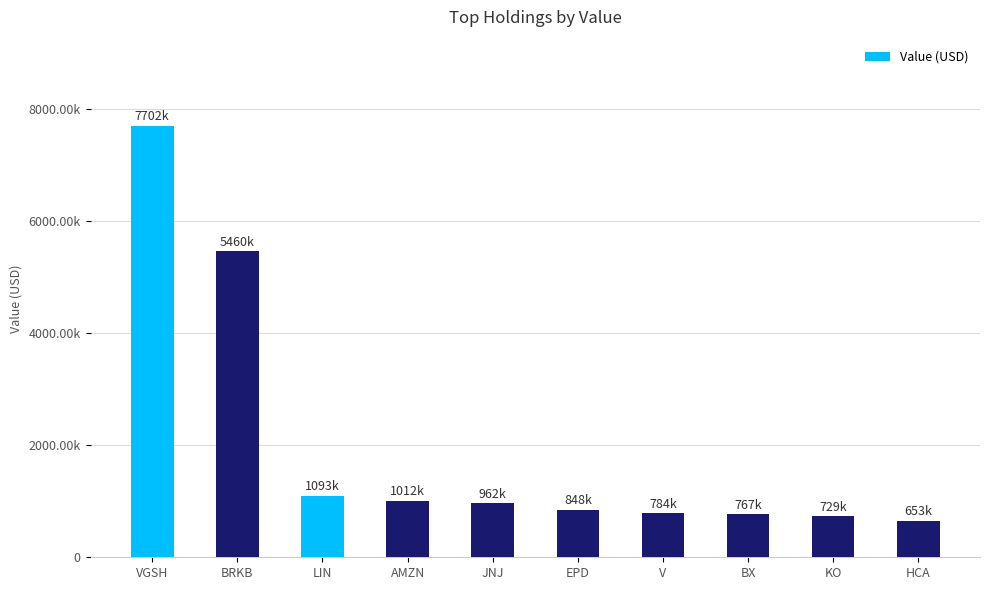

Where does the data first go above 962000?

VGSH